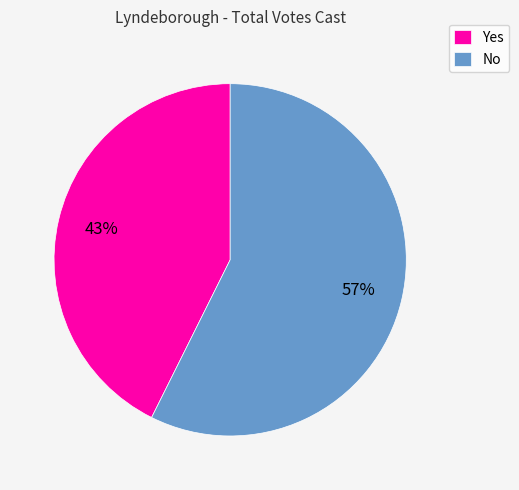

Approximately how many times larger is the value at No compared to Yes?

1.3